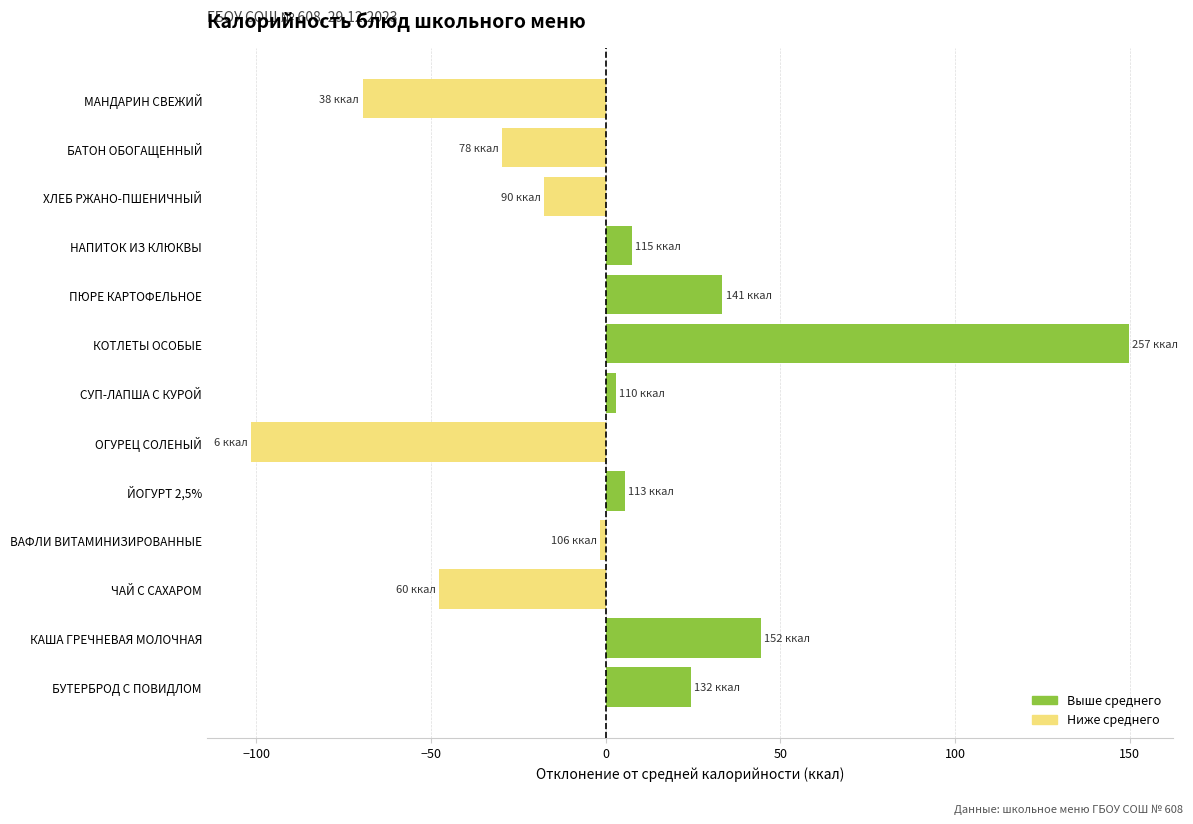

What is the maximum value shown in the chart?

149.8